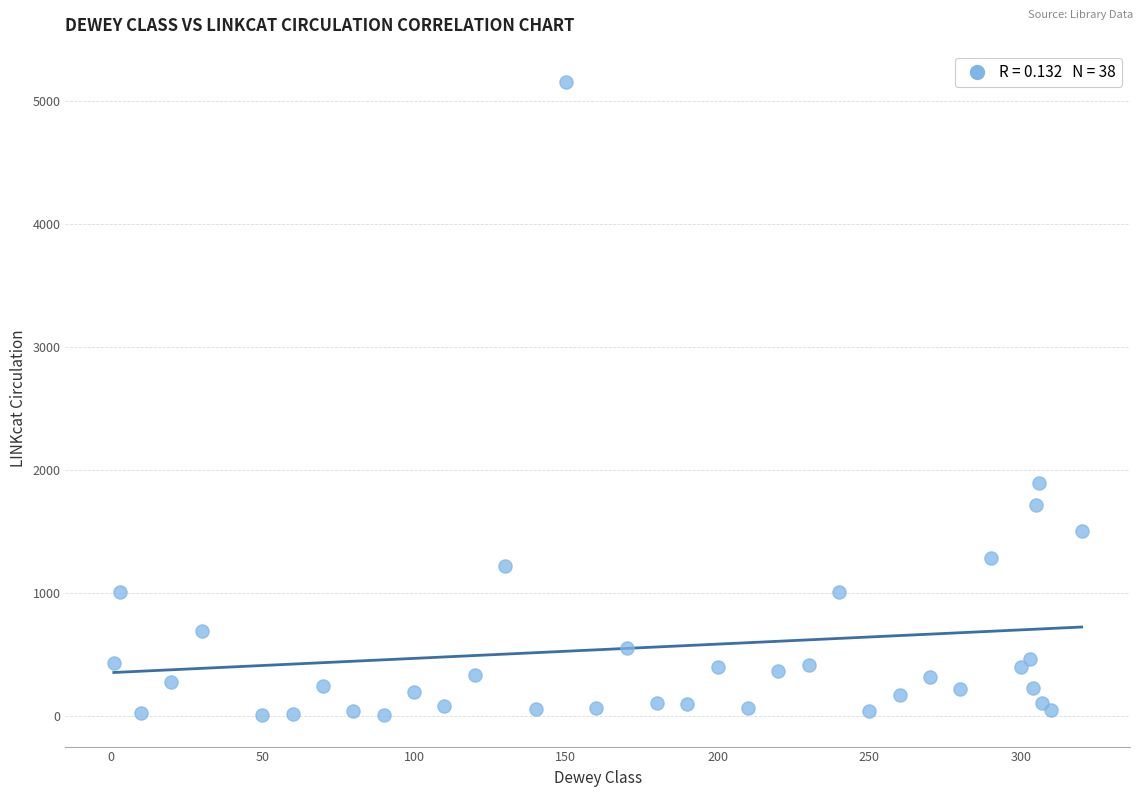

What Y value in the scatter plot is closest to 2580?

1896